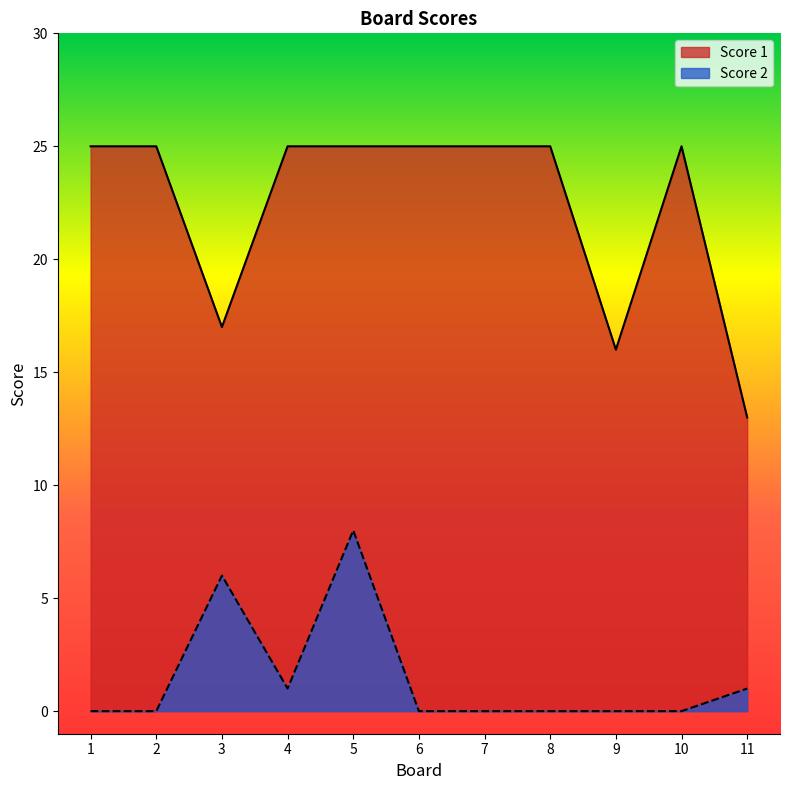

How many data points in Score 2 are above 0?

4